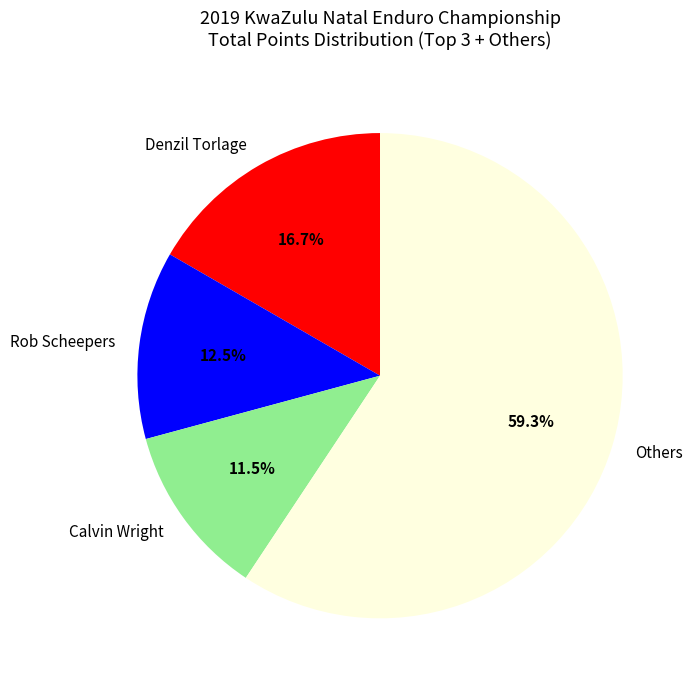

What percentage is NOT represented by Rob Scheepers?

87.5%